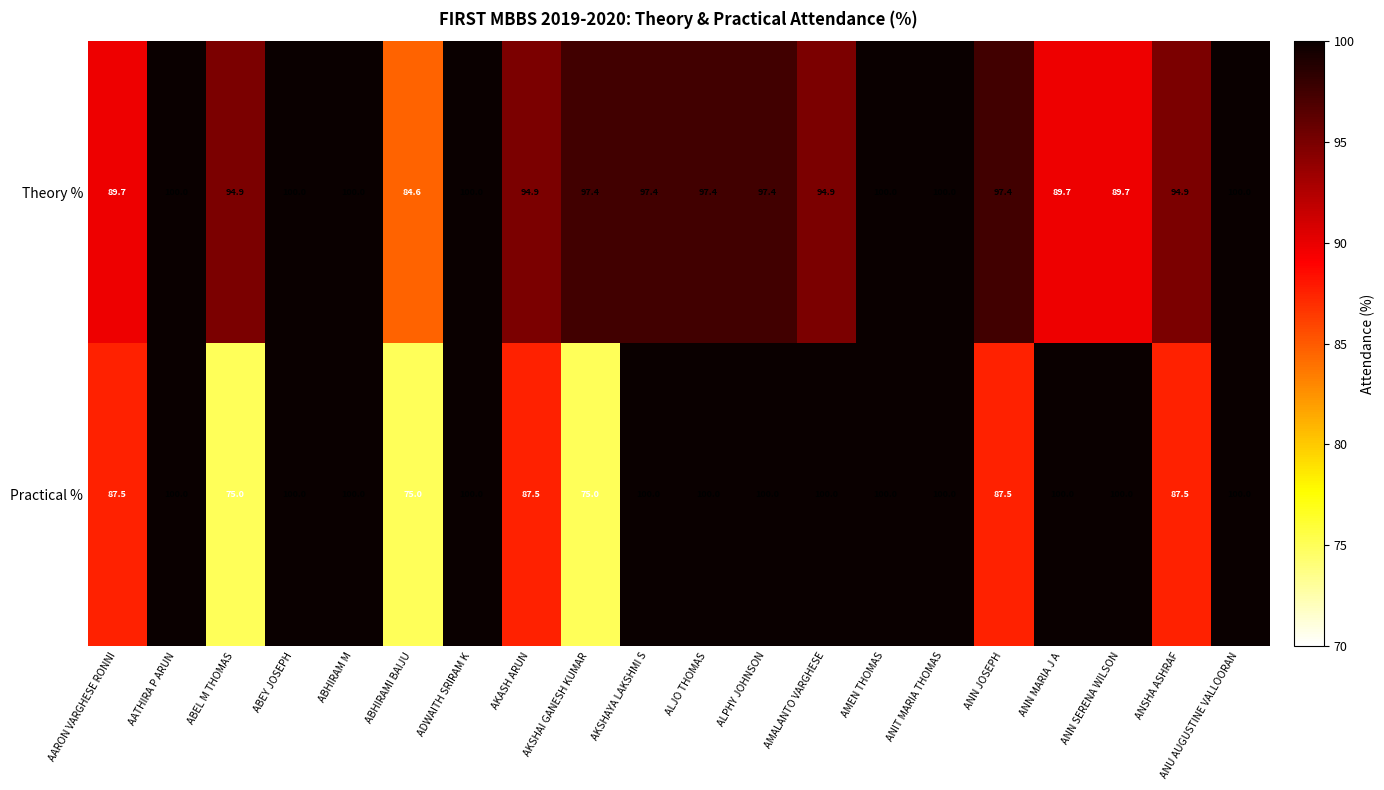

At how many categories does at least one series exceed 93?

18